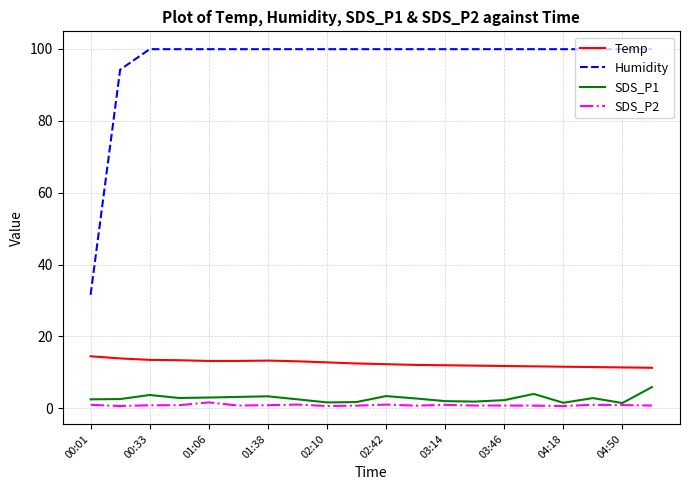

True or false: Temp and SDS_P1 cross at least once.

False